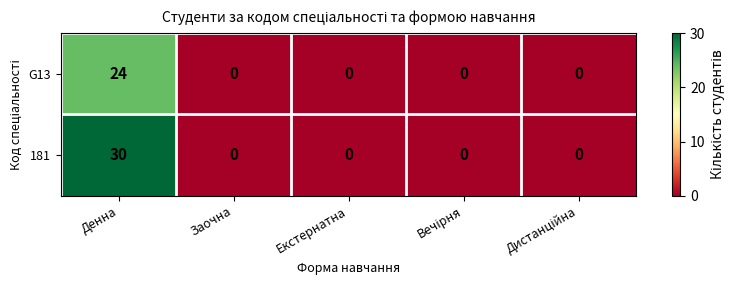

Which series has the widest spread of values?

181